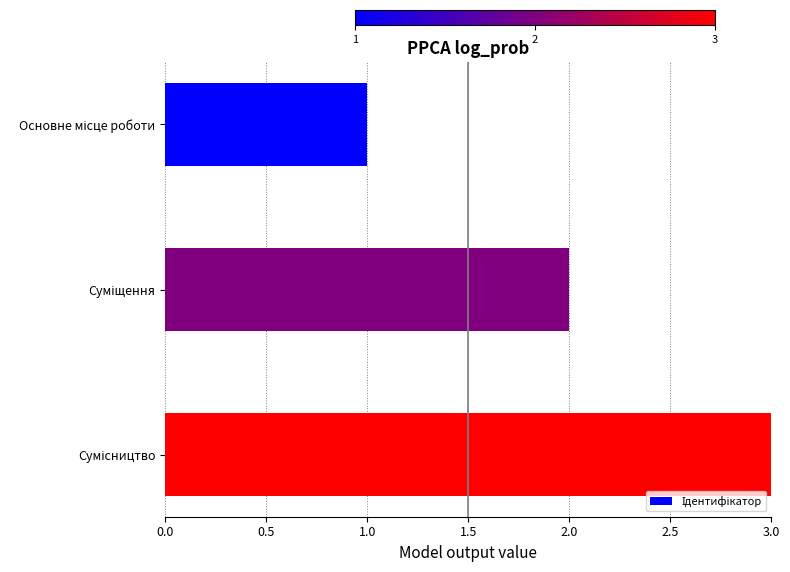

What is the sum of all values?

6